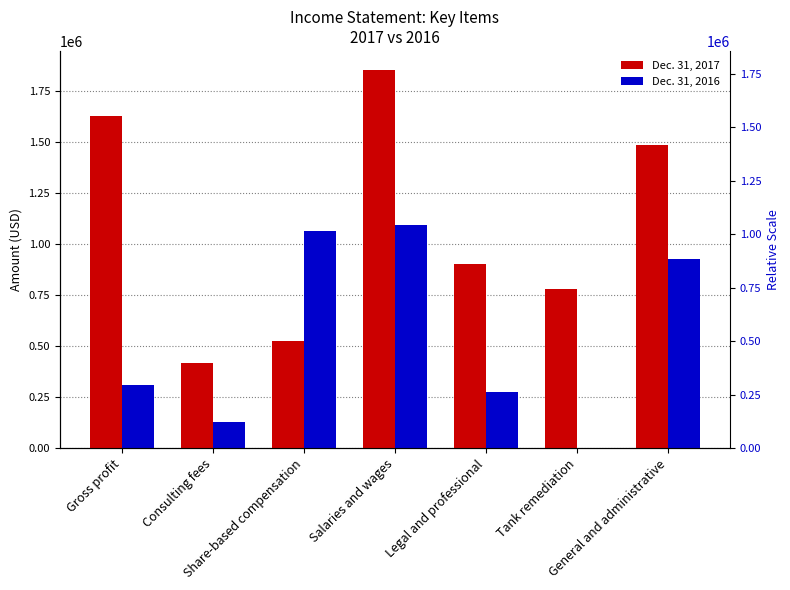

Reading left to right, list all the values displayed in this chart.

Dec. 31, 2017: Gross profit=1628113	Consulting fees=416445	Share-based compensation=523613	Salaries and wages=1855713	Legal and professional=901339	Tank remediation=780000	General and administrative=1486624
Dec. 31, 2016: Gross profit=308033	Consulting fees=129752	Share-based compensation=1064086	Salaries and wages=1094465	Legal and professional=274824	Tank remediation=0	General and administrative=929348